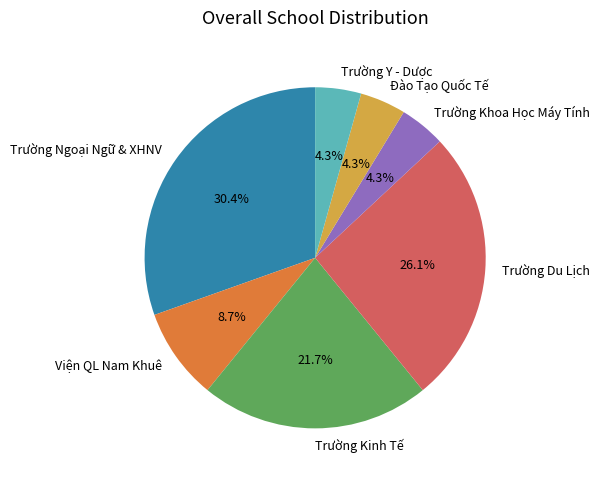

Which slice is the largest?

Trường Ngoại Ngữ & XHNV